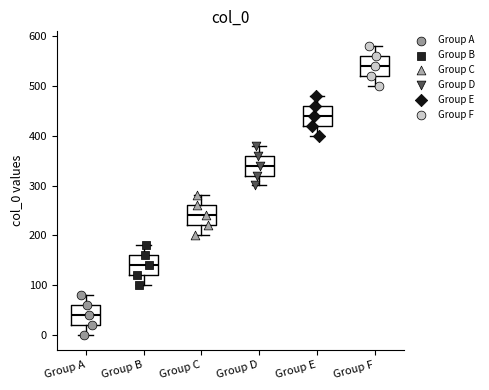

Reading left to right, transcribe this box plot: for each box, give where its median line is, the range the box spans, and where its two whiskers end, as read against the y-axis. The values are not printed on the chart, so give them approximately, as read against the axis.

Group A: median 40, box 20 to 60, whiskers 0 to 80
Group B: median 140, box 120 to 160, whiskers 100 to 180
Group C: median 240, box 220 to 260, whiskers 200 to 280
Group D: median 340, box 320 to 360, whiskers 300 to 380
Group E: median 440, box 420 to 460, whiskers 400 to 480
Group F: median 540, box 520 to 560, whiskers 500 to 580